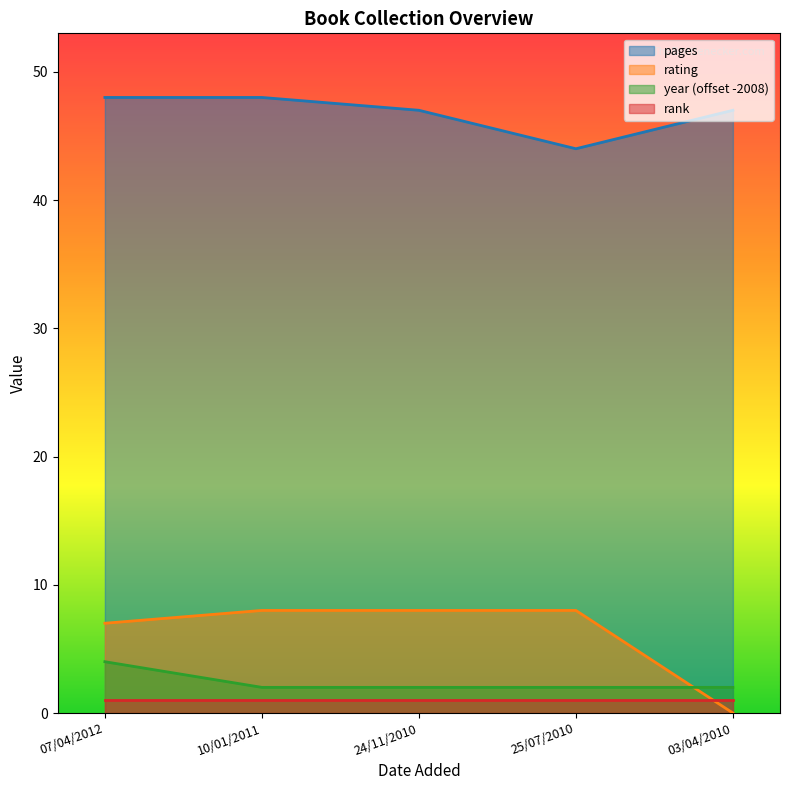

True or false: rating and year intersect in this chart.

True